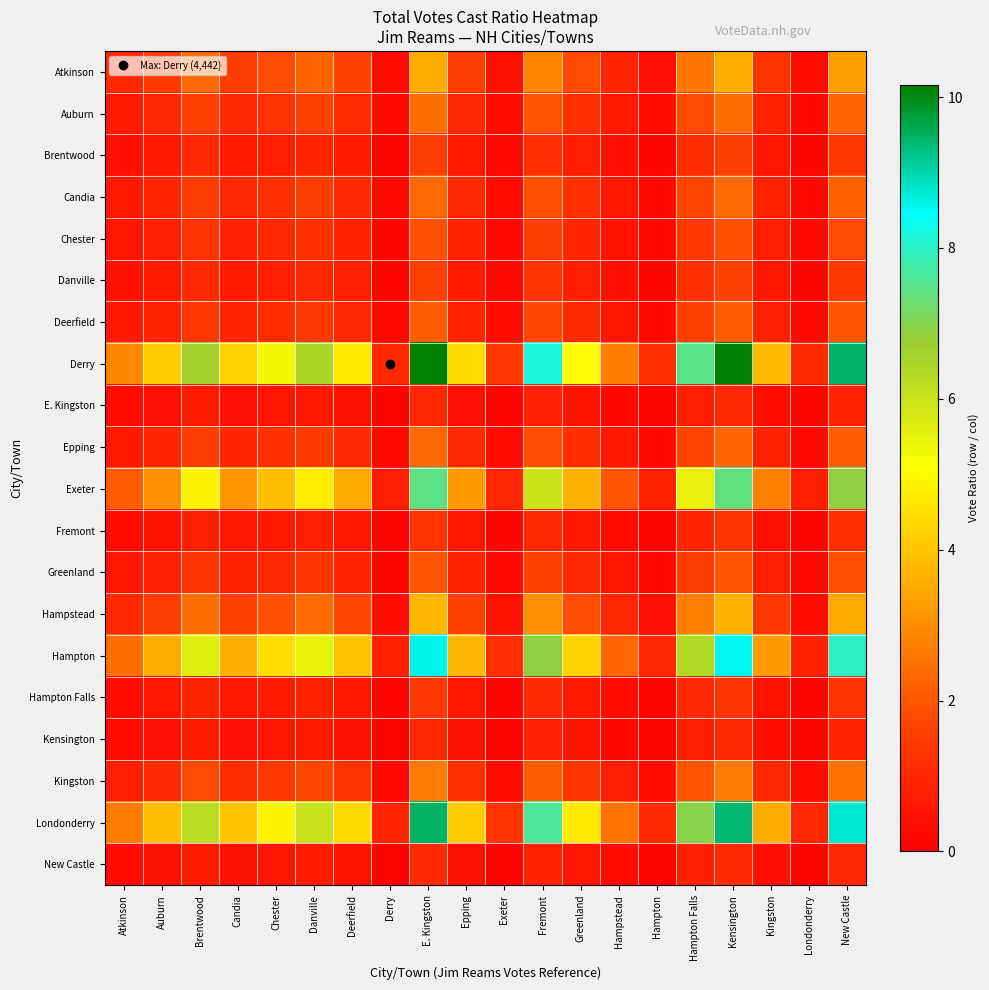

What is the difference between the highest and lowest values at Brentwood?

6.0